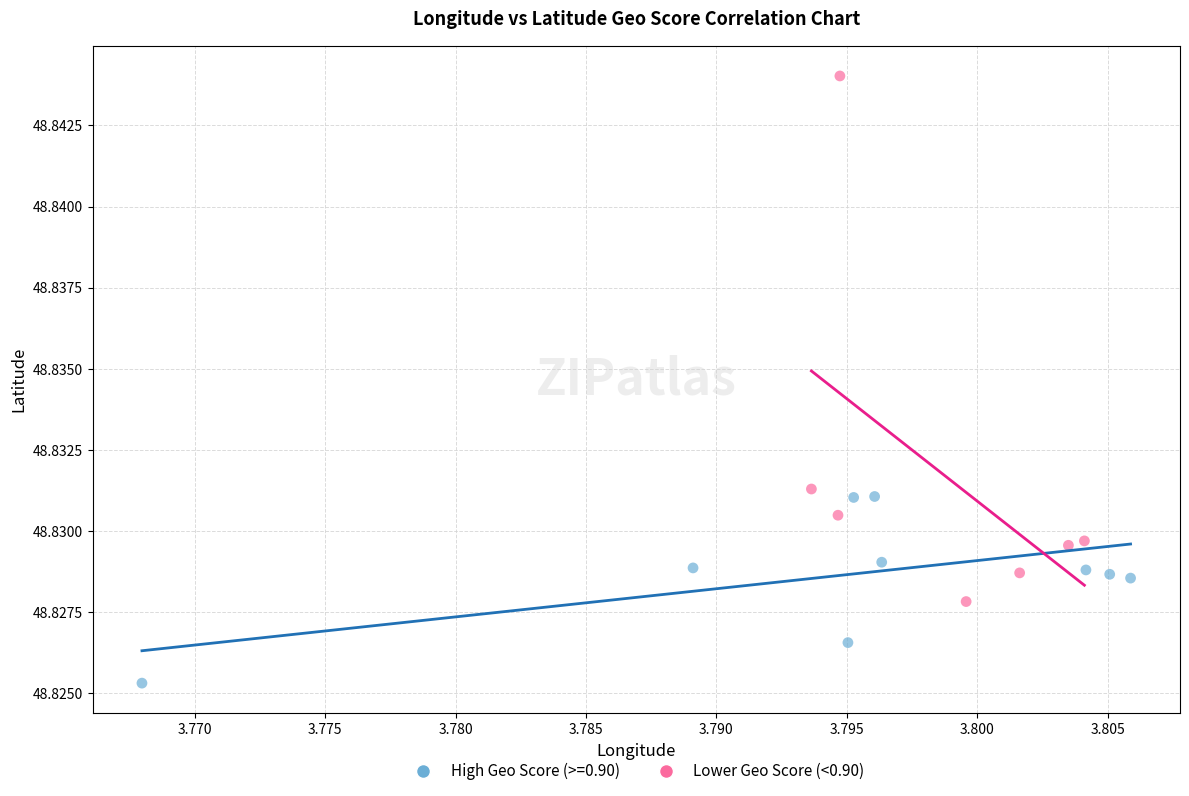

Which series reaches the minimum Y coordinate?

High Geo Score (>=0.90)